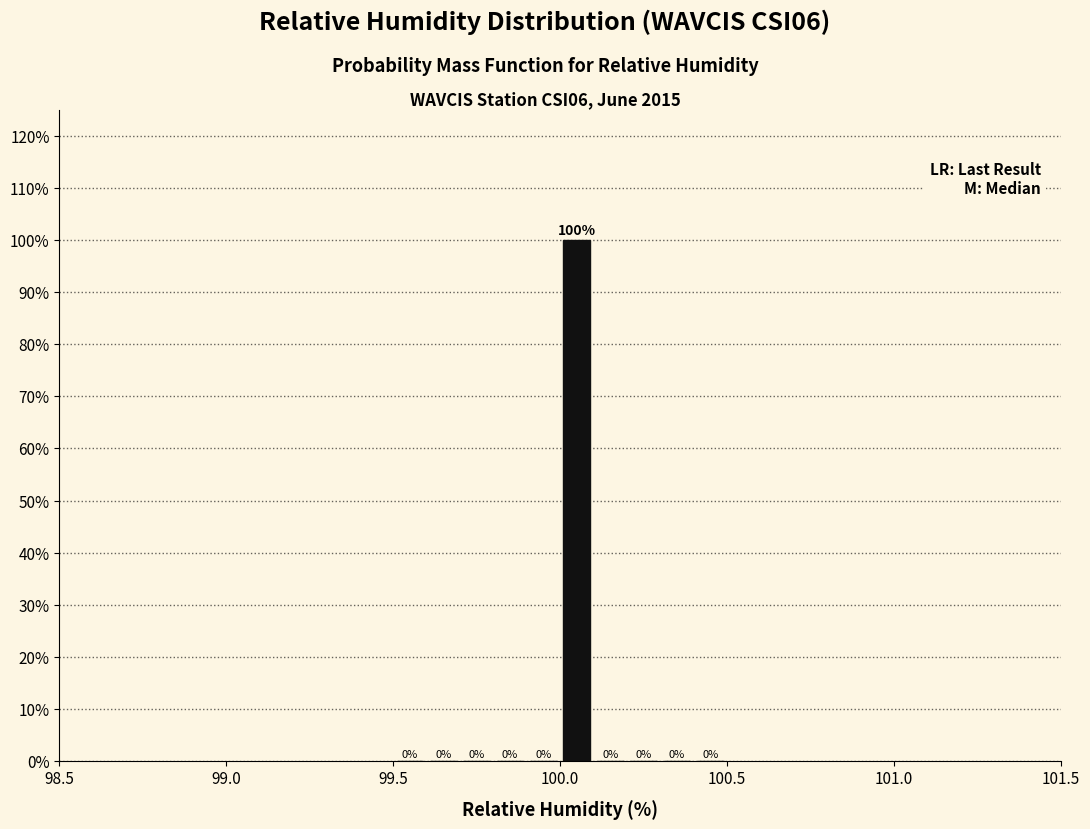

Around what value on the x-axis is the tallest bar? Give the approximate position of its centre, as read against the axis.

100.05